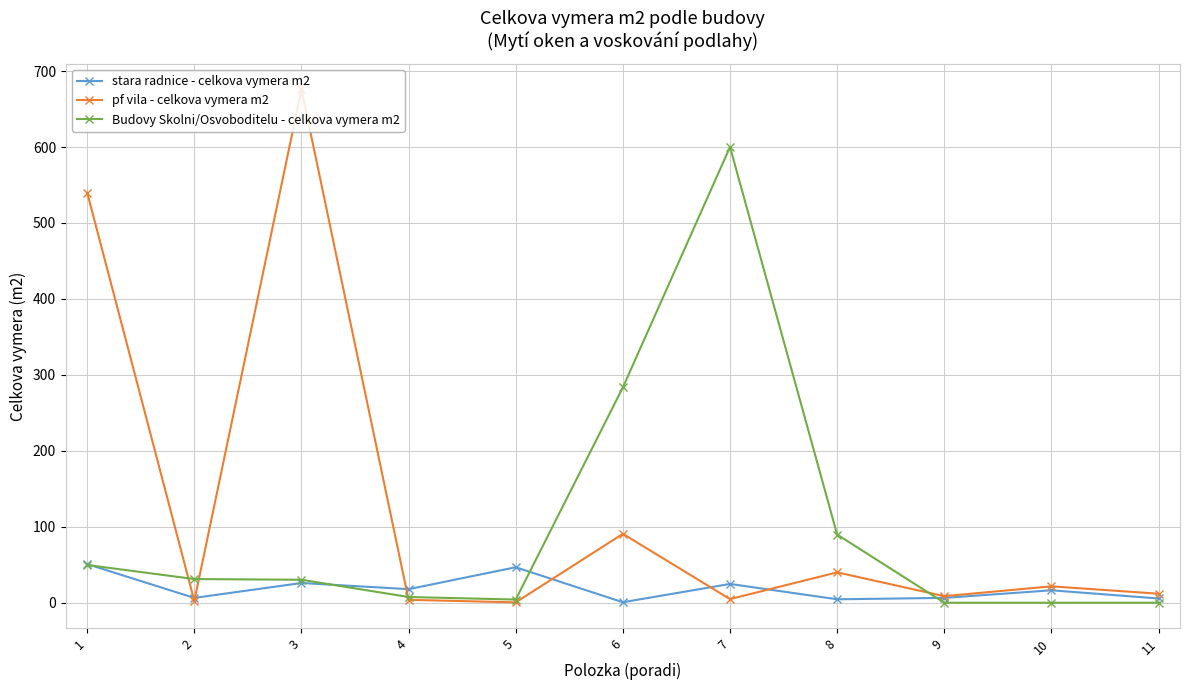

List the series in order of their peak value, highest first.

pf vila - celkova vymera m2, Budovy Skolni/Osvoboditelu - celkova vymera m2, stara radnice - celkova vymera m2